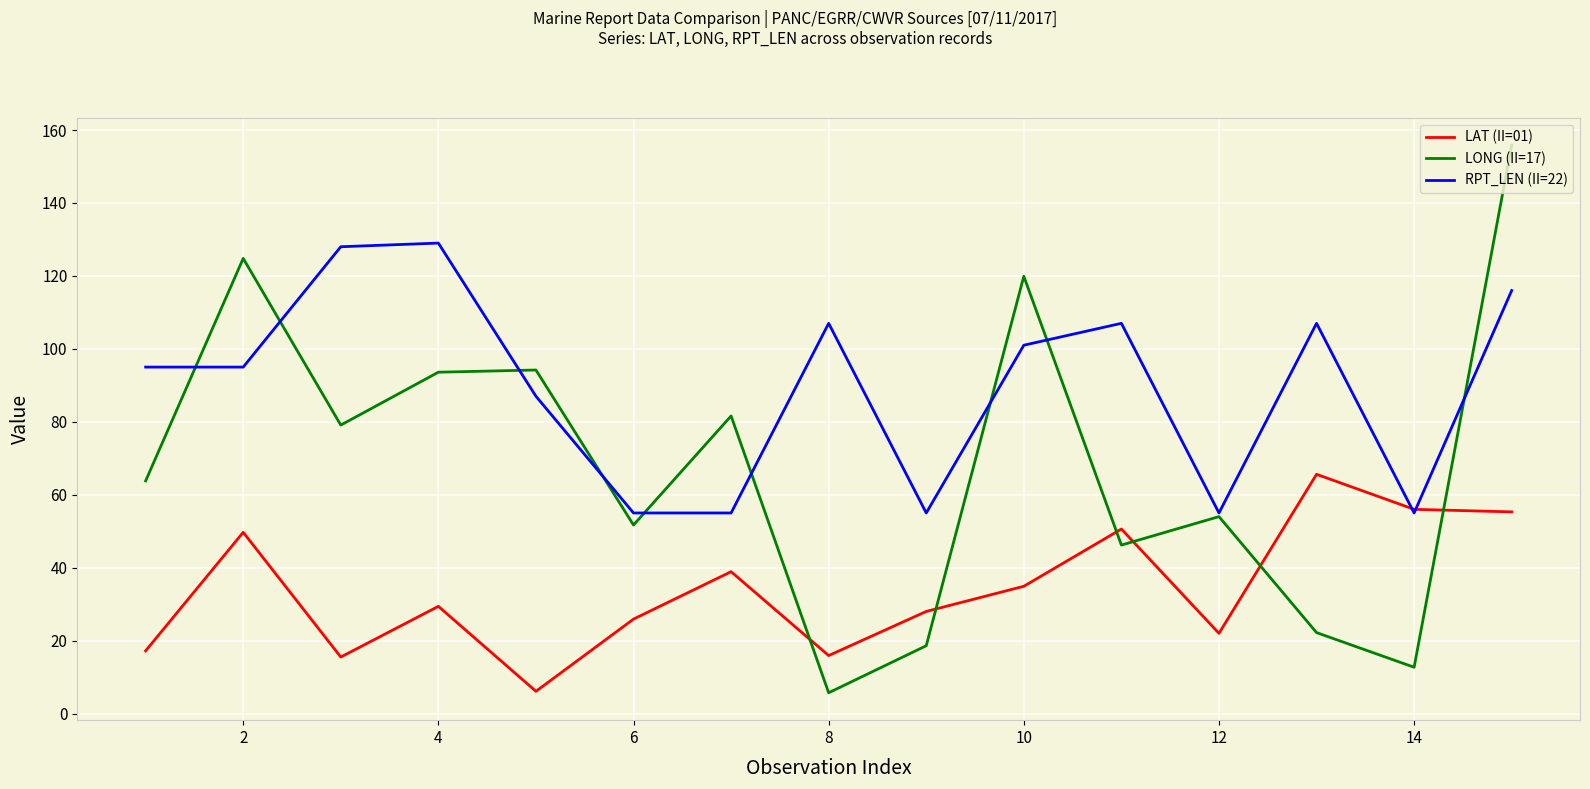

Which series has the largest total across all categories?

RPT_LEN (II=22)